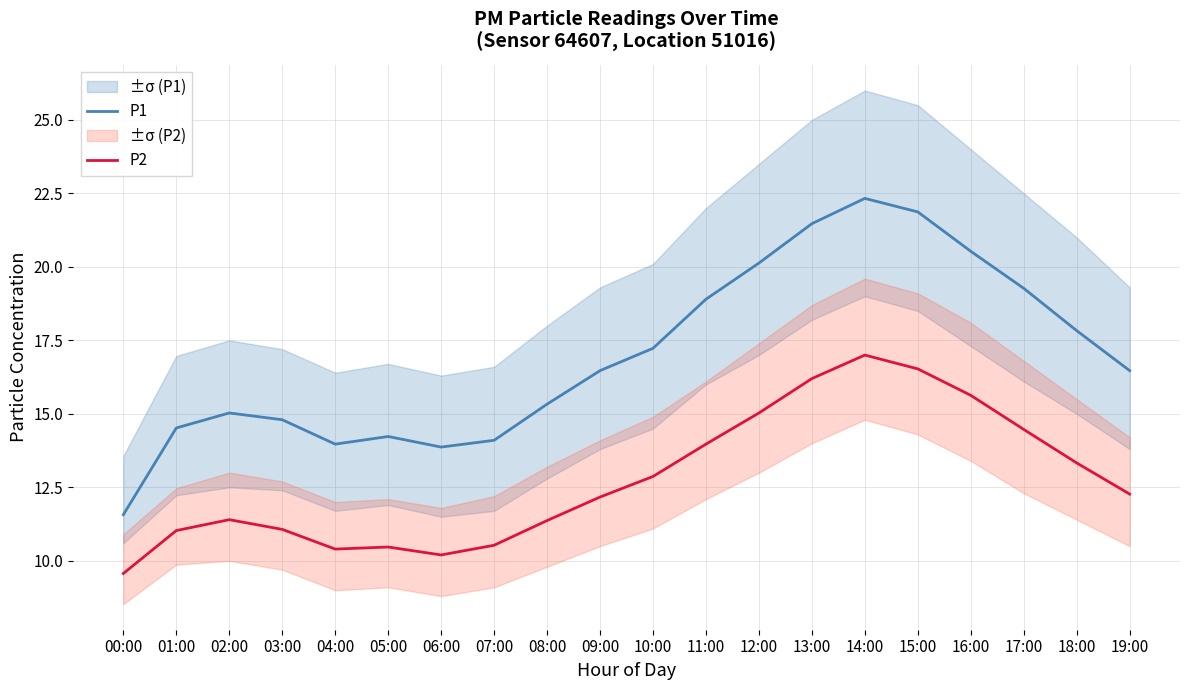

Reading left to right, what are all the values shown in this chart?

P1: 00:00=11.6	01:00=14.5	02:00=15.0	03:00=14.8	04:00=14.0	05:00=14.2	06:00=13.9	07:00=14.1	08:00=15.3	09:00=16.5	10:00=17.2	11:00=18.9	12:00=20.1	13:00=21.5	14:00=22.3	15:00=21.9	16:00=20.5	17:00=19.3	18:00=17.8	19:00=16.5
P2: 00:00=9.6	01:00=11.0	02:00=11.4	03:00=11.1	04:00=10.4	05:00=10.5	06:00=10.2	07:00=10.5	08:00=11.4	09:00=12.2	10:00=12.9	11:00=14.0	12:00=15.0	13:00=16.2	14:00=17.0	15:00=16.5	16:00=15.6	17:00=14.5	18:00=13.3	19:00=12.3